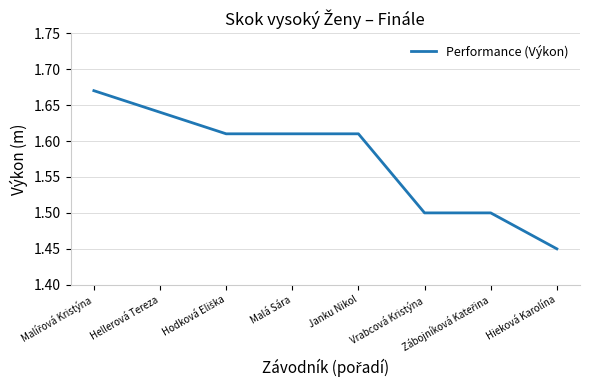

Is it true that the value at Vrabcová Kristýna is 2.2?

False